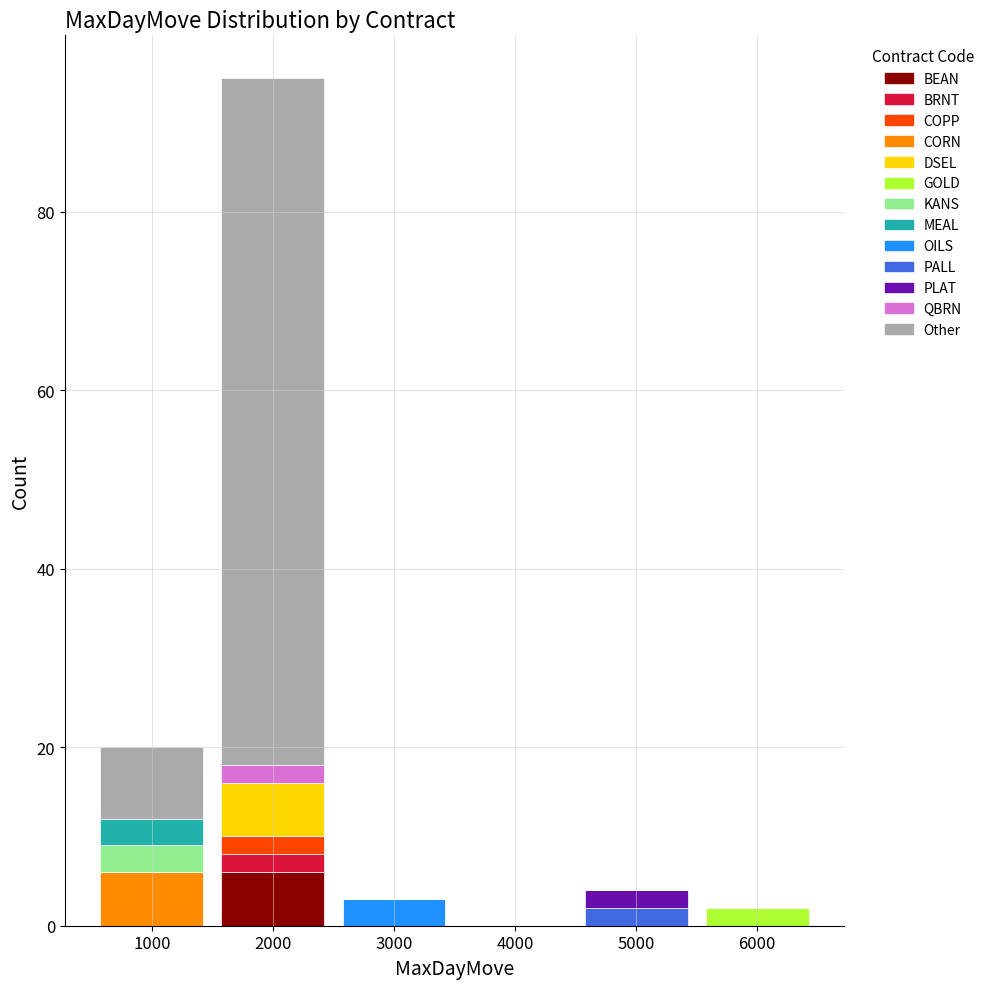

At which label does BEAN reach its peak?

2000